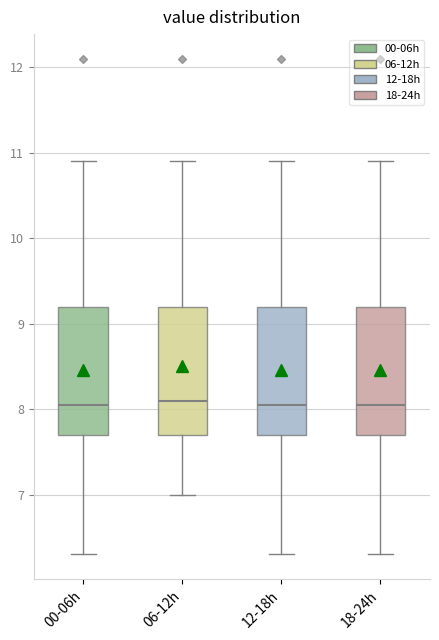

Reading left to right, read every box against the y-axis: the position of its median line, the range the box covers, and the ends of its whiskers. The values are not printed on the chart, so give them approximately, as read against the axis.

00-06h: median 8.1, box 7.7 to 9.2, whiskers 6.3 to 10.9
06-12h: median 8.1, box 7.7 to 9.2, whiskers 7.0 to 10.9
12-18h: median 8.1, box 7.7 to 9.2, whiskers 6.3 to 10.9
18-24h: median 8.1, box 7.7 to 9.2, whiskers 6.3 to 10.9